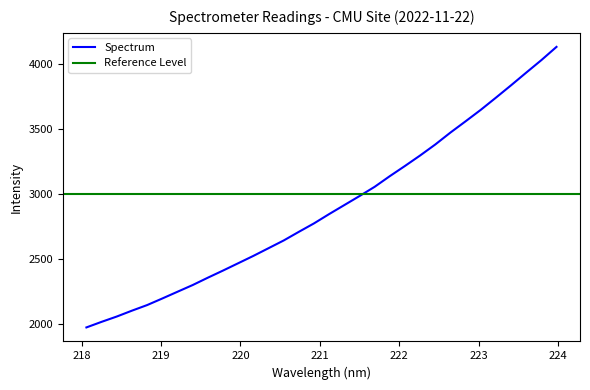

What is the average value?

2894.7